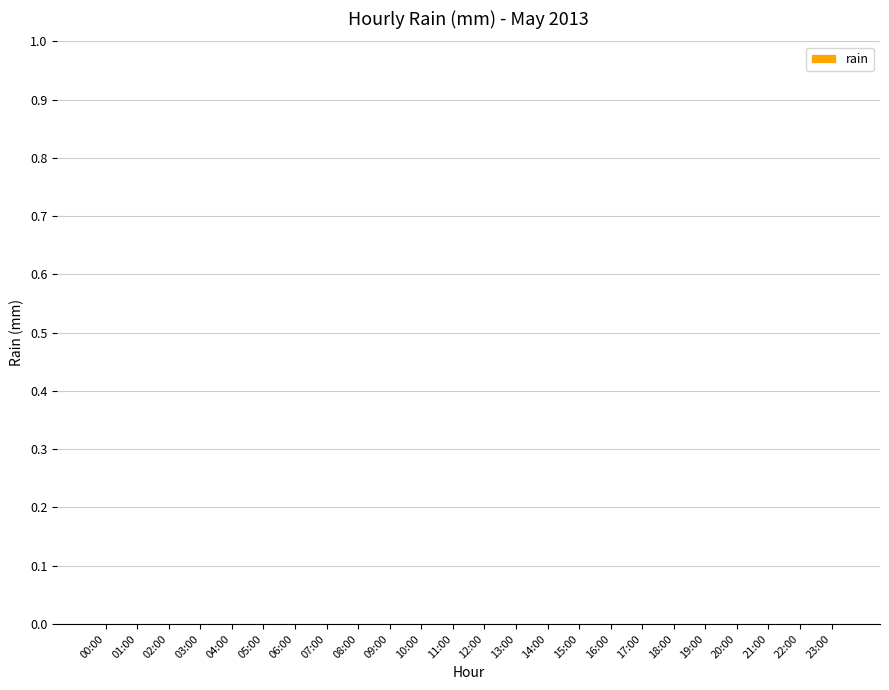

The value at 04:00 is 0.0. True or false?

True